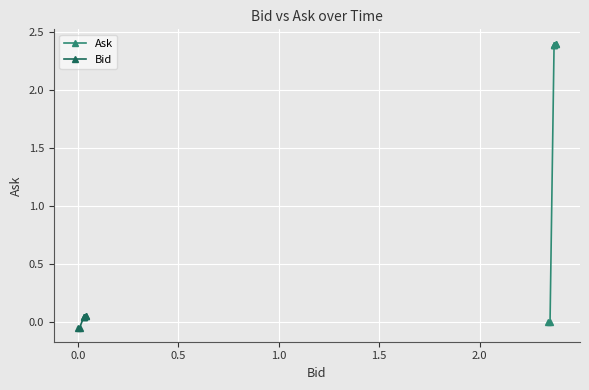

Reading left to right, transcribe all the data shown in this chart.

Ask: 0.0	0.0	2.4	2.4	2.4	2.4	2.4
Bid: -0.1	-0.1	0.0	0.0	0.0	0.0	0.0